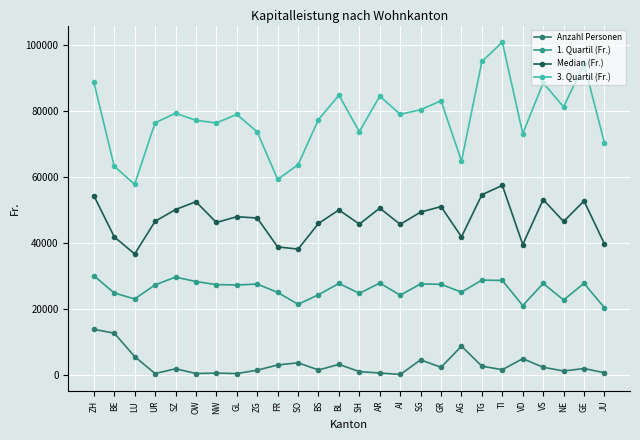

Where is the first local maximum for 3. Quartil (Fr.)?

SZ